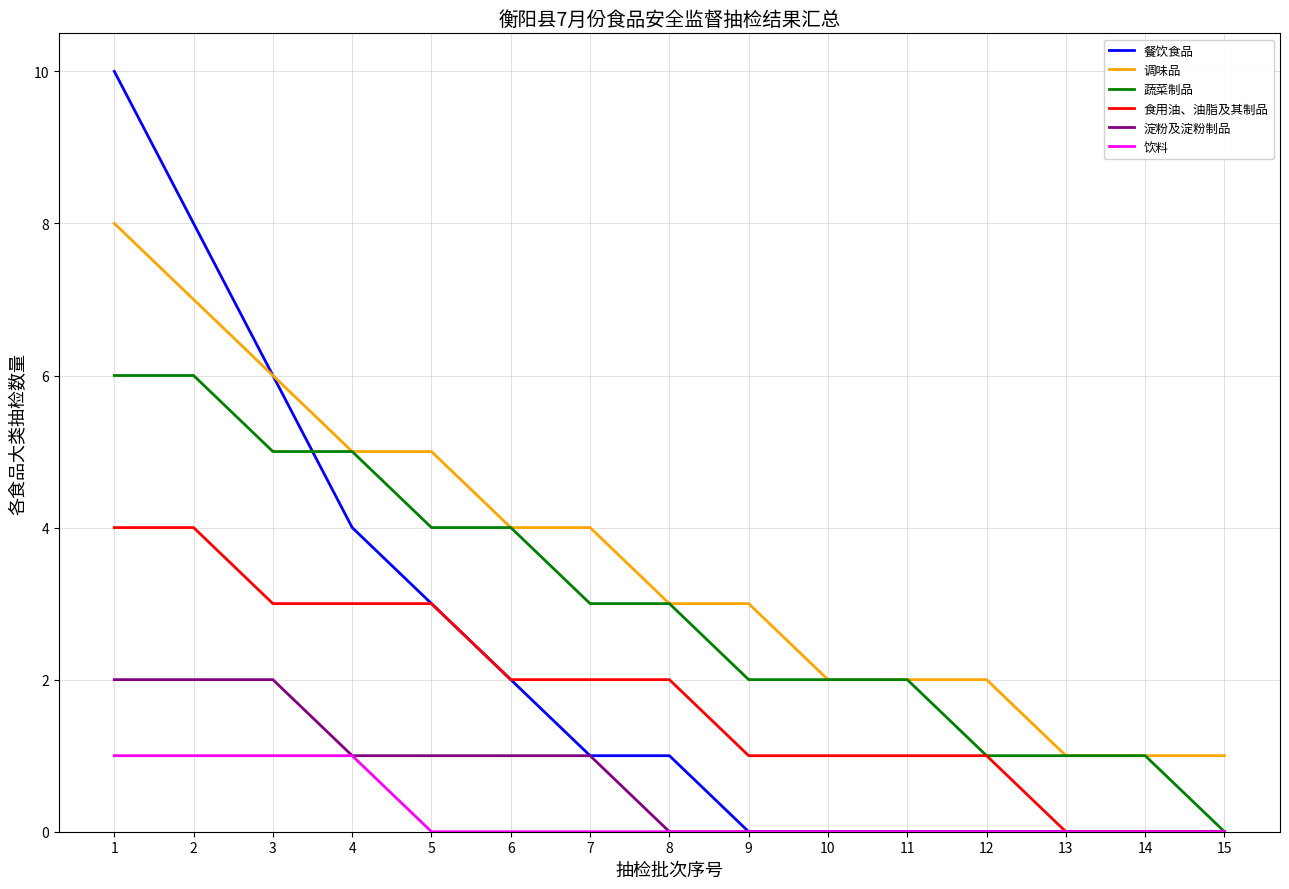

Does the chart have visible grid lines?

Yes